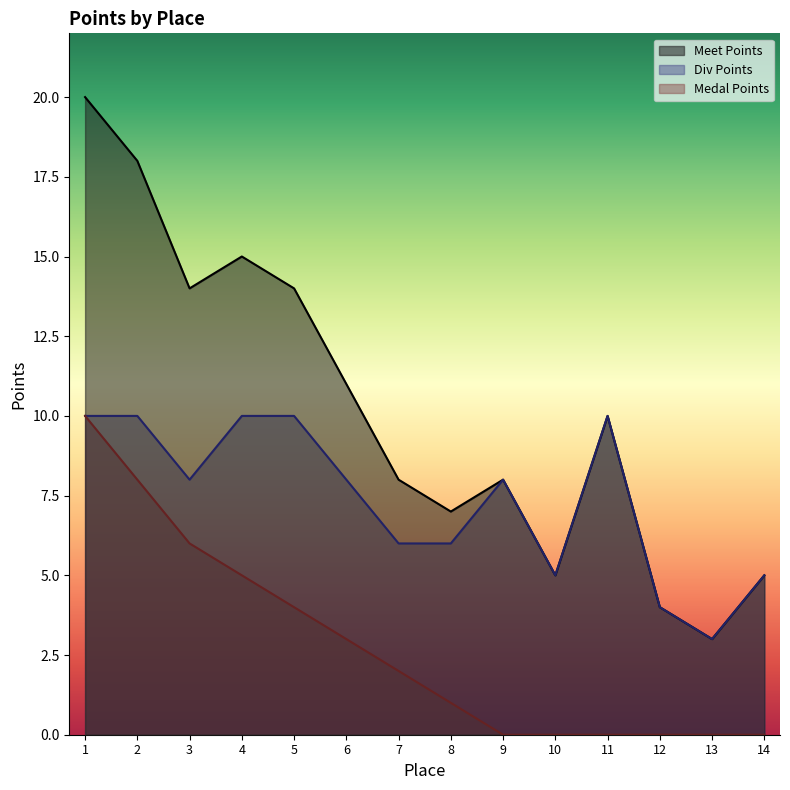

Count the Medal Points values in the range 0 to 5.

11